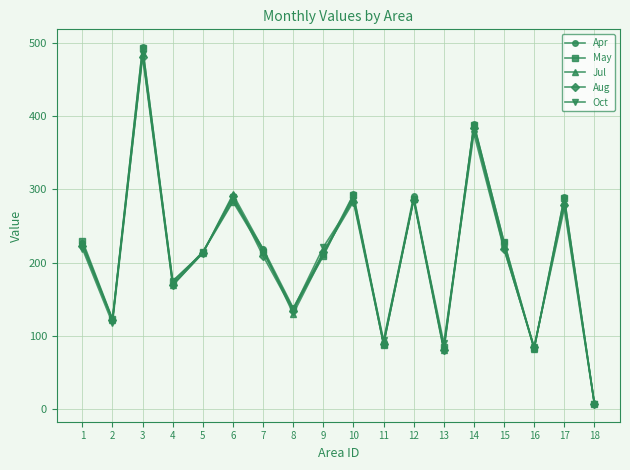

True or false: May has more than 1 interior local peaks.

True